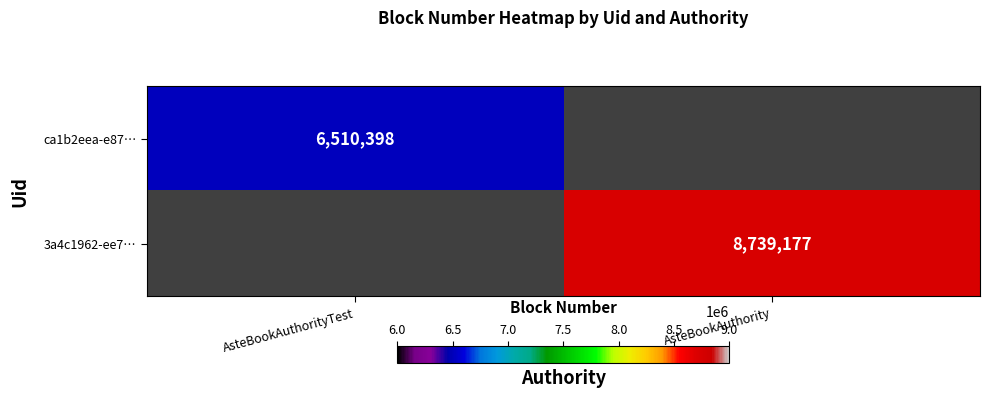

The value of 3a4c1962-ee7… at AsteBookAuthority is 8739177. True or false?

True